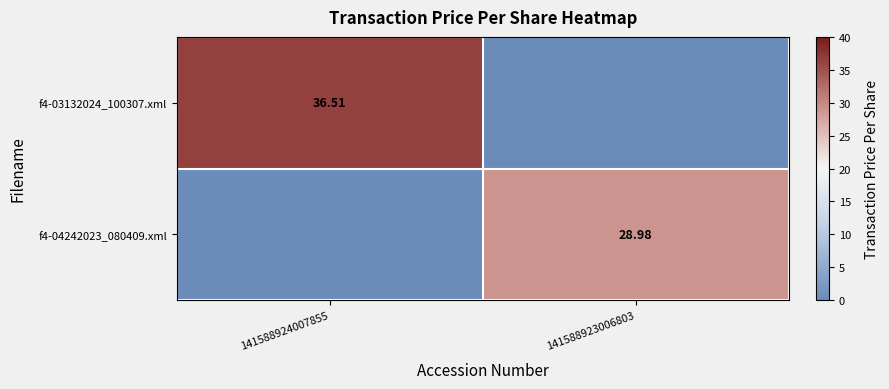

What is the sum of all f4-03132024_100307.xml values?

36.5